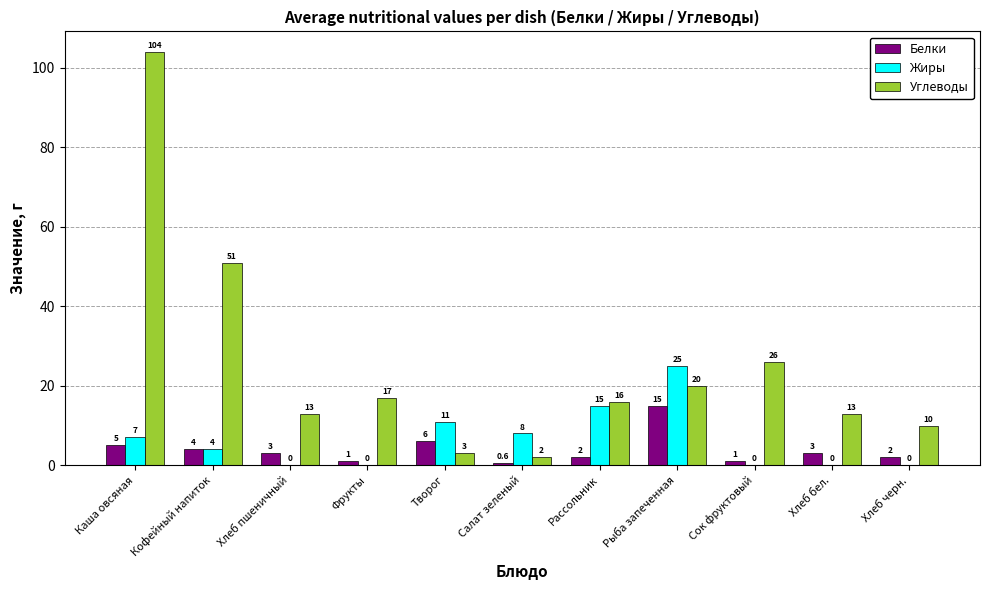

Reading right to left, extract all data points from this chart.

Белки: 2.0	3.0	1.0	15.0	2.0	0.6	6.0	1.0	3.0	4.0	5.0
Жиры: 0.0	0.0	0.0	25.0	15.0	8.0	11.0	0.0	0.0	4.0	7.0
Углеводы: 10.0	13.0	26.0	20.0	16.0	2.0	3.0	17.0	13.0	51.0	104.0